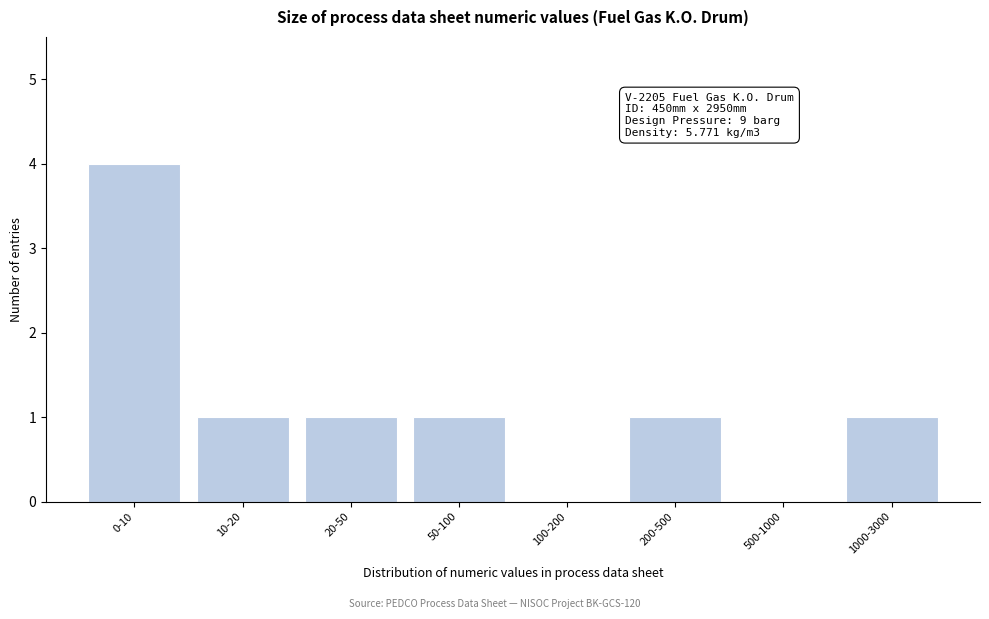

Reading left to right, list all the values displayed in this chart.

0-10=4	10-20=1	20-50=1	50-100=1	100-200=0	200-500=1	500-1000=0	1000-3000=1